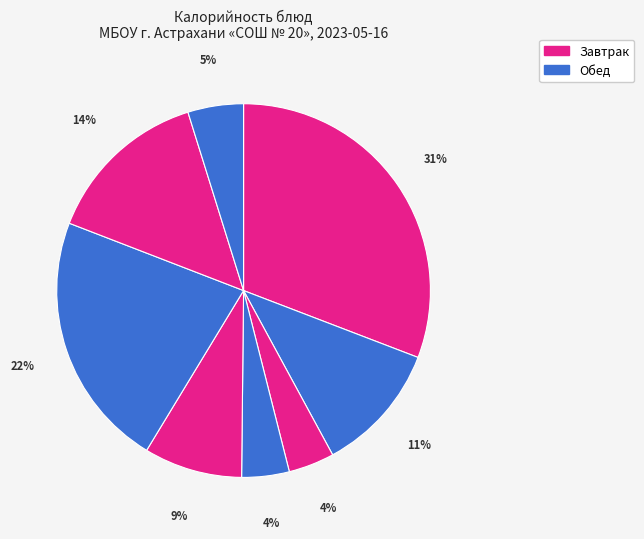

Count the number of slices in the pie.

8